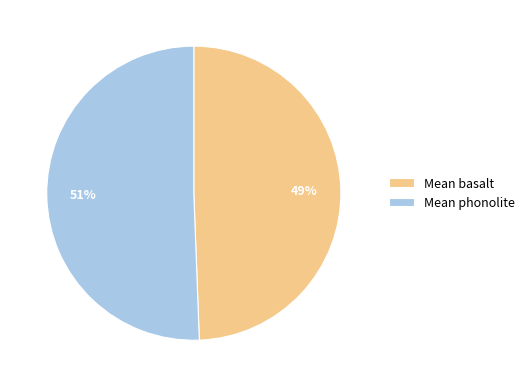

Is it true that Mean basalt is 49% of the pie?

True